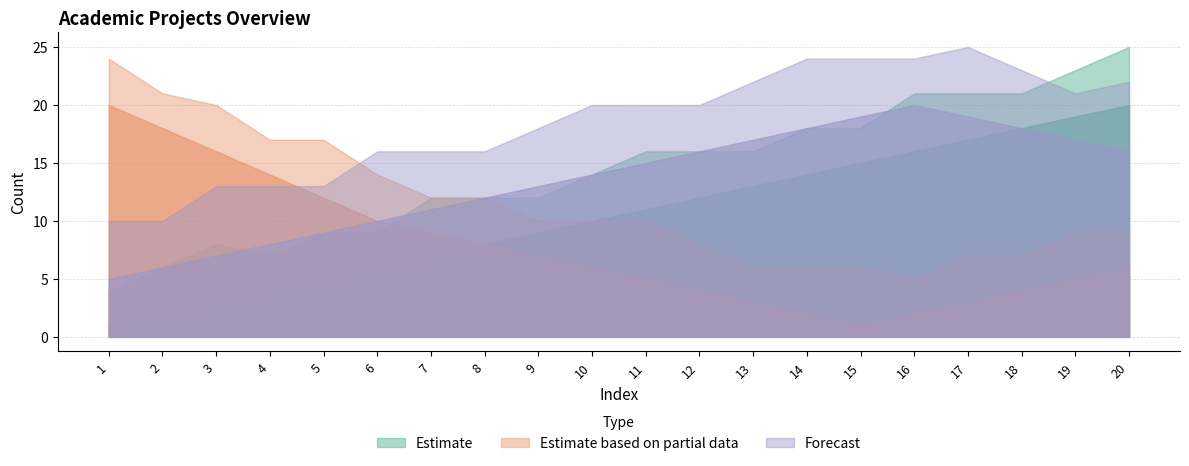

True or false: Estimate has more than 2 points higher than both neighbors.

False